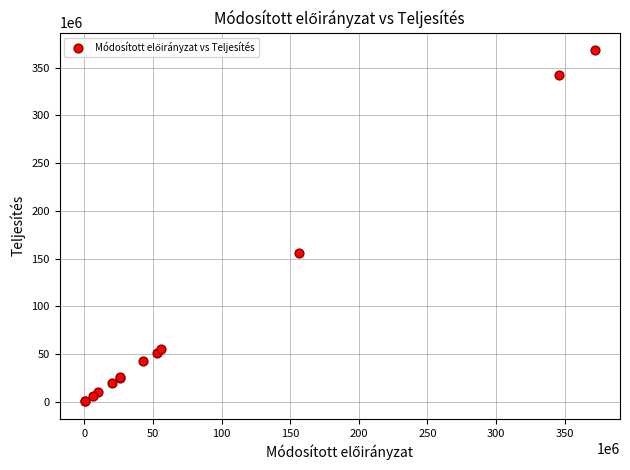

What Y value in the scatter plot is closest to 184376244?

156266439